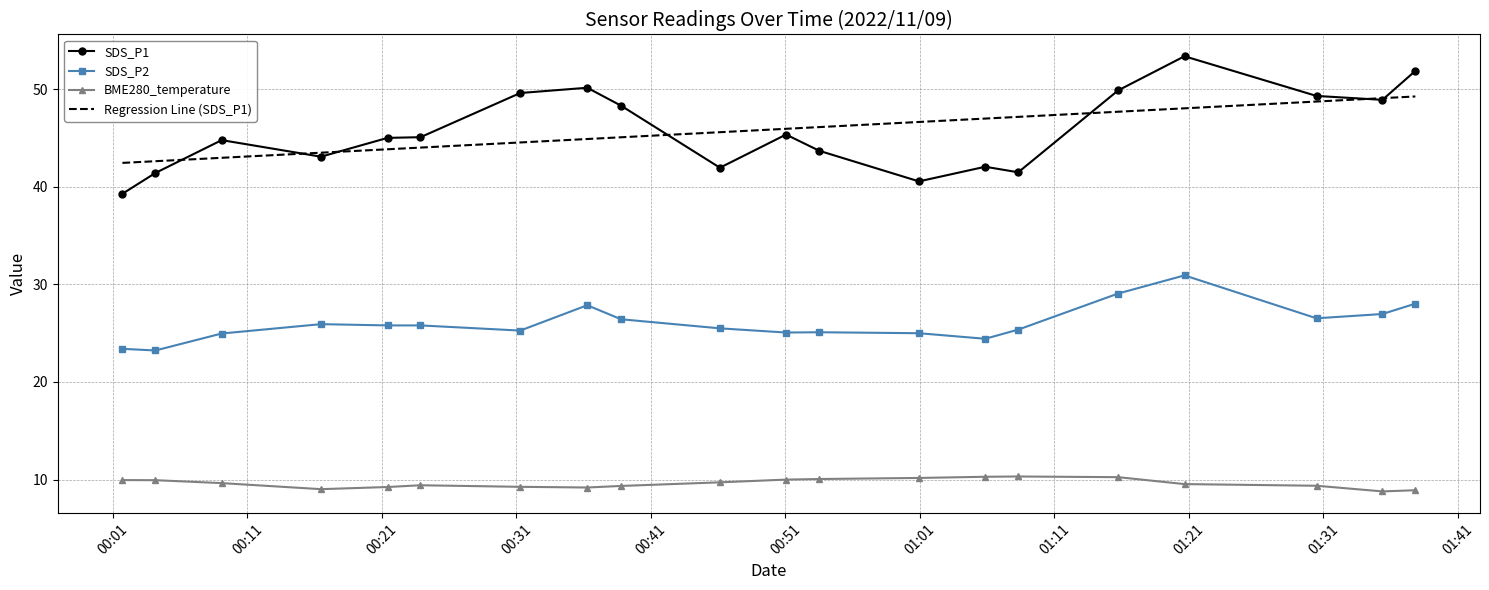

What is the smallest value displayed?

8.8